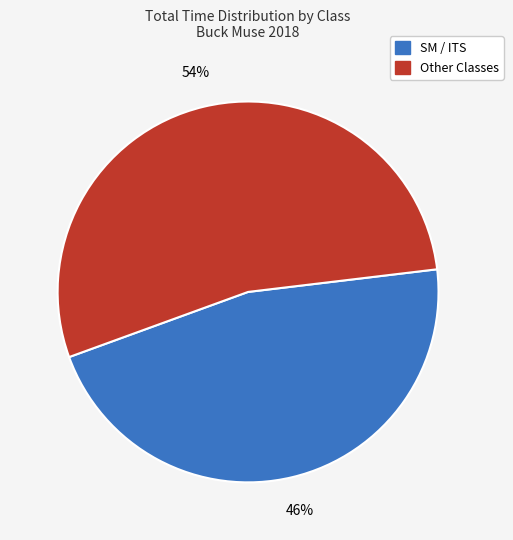

To the nearest percent, what is the average slice percentage?

50%